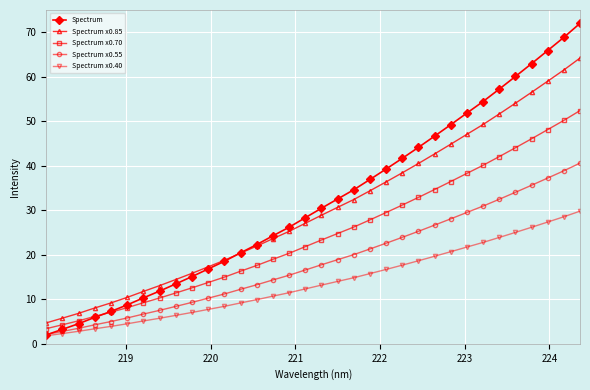

Which series has the largest range (max minus min)?

Spectrum